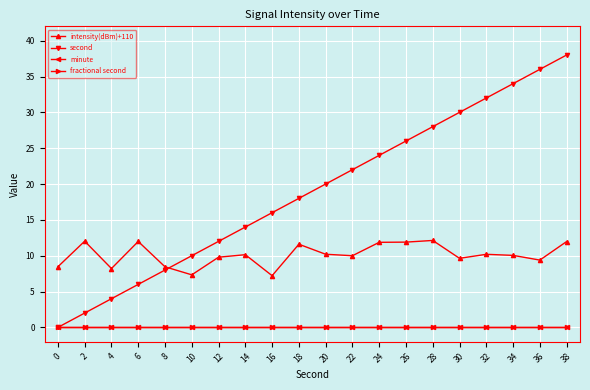

Is this an area chart (filled region under the line)?

No